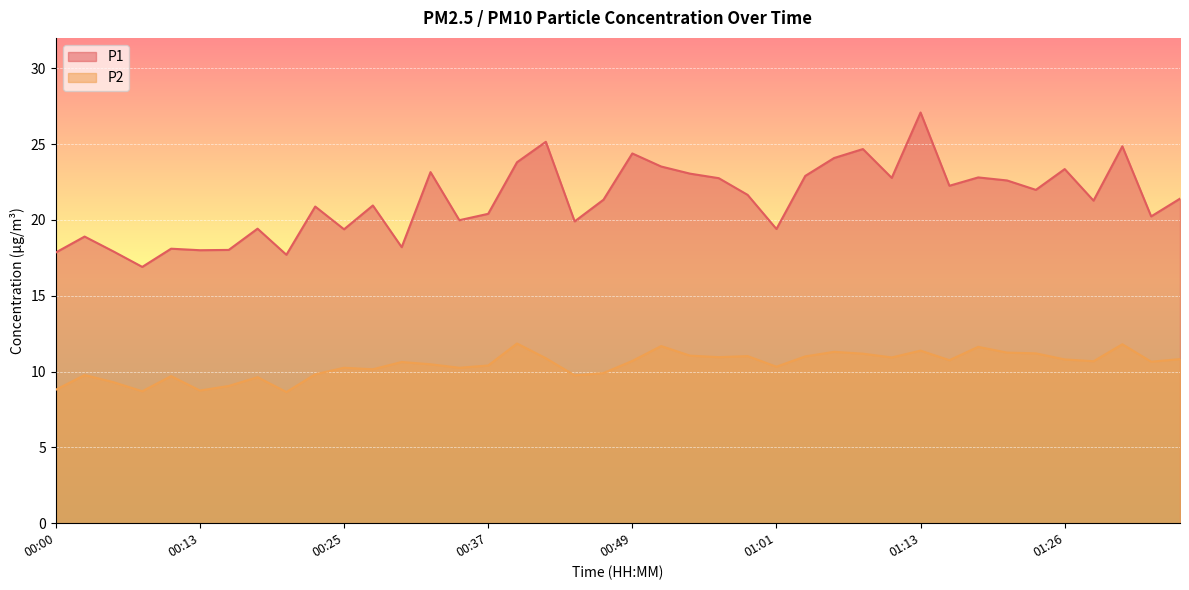

What is the difference between the maximum and minimum values in the P2 series?

3.2